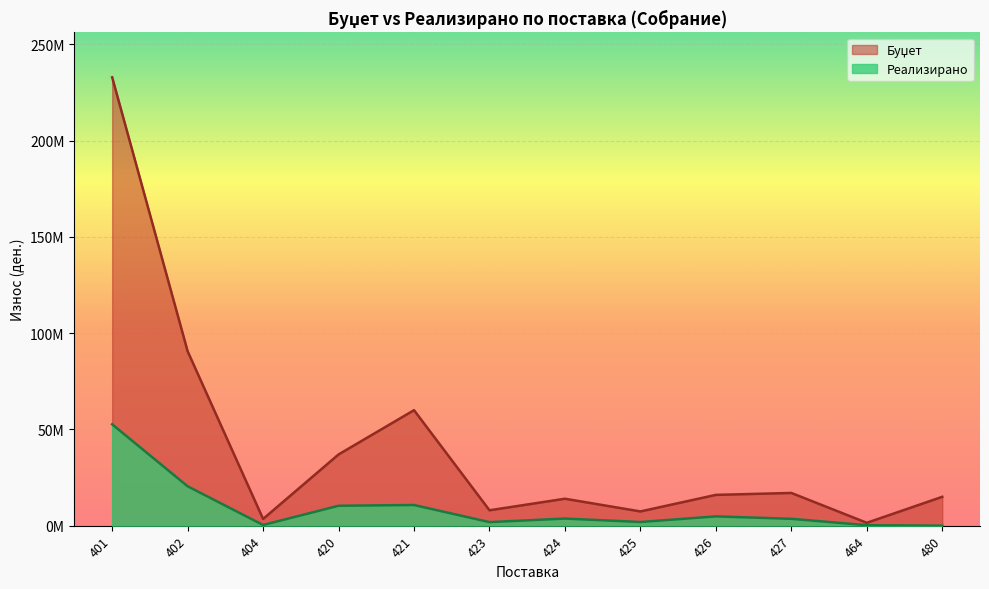

List the series in order of their peak value, highest first.

Буџет, Реализирано